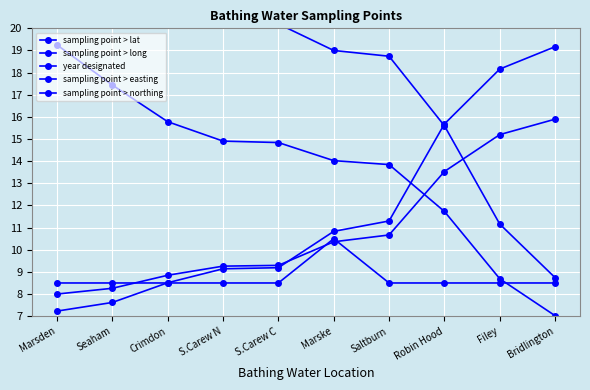

True or false: sampling point > easting and sampling point > long cross at least once.

True